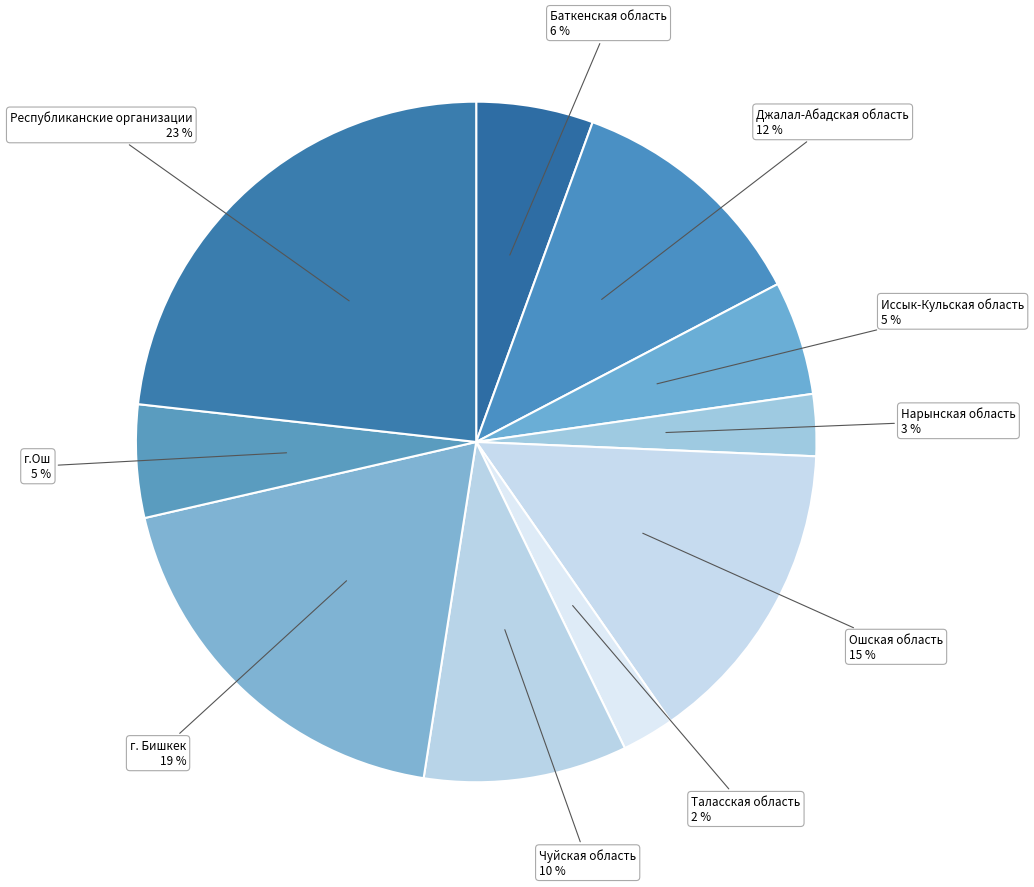

To the nearest percent, what portion does Джалал-Абадская область represent?

12%